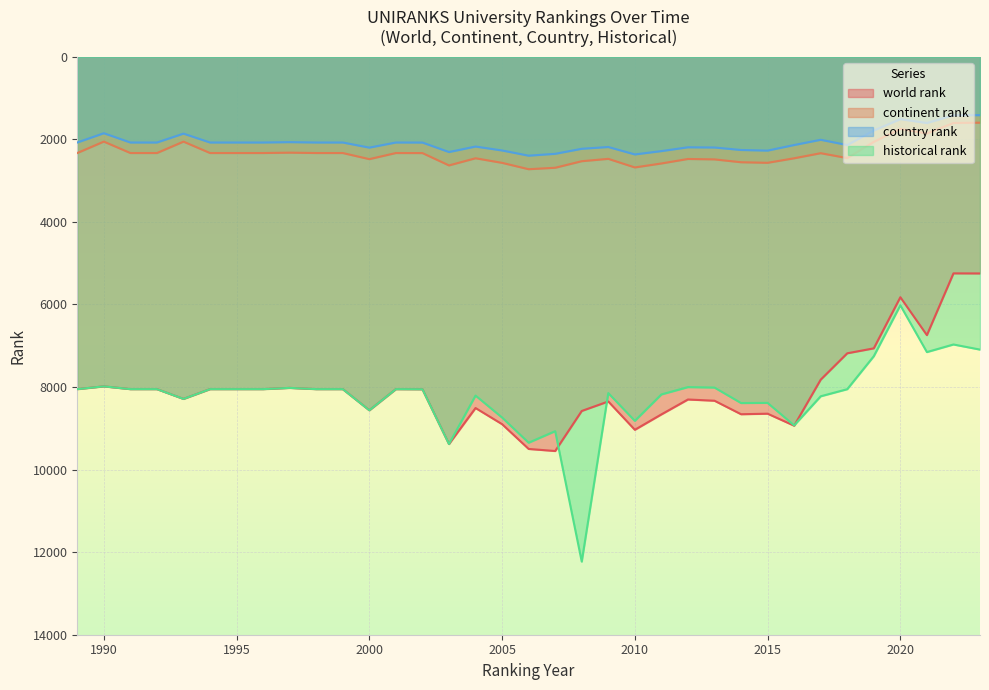

True or false: historical rank has a value of 5411.8 at 1990.

False